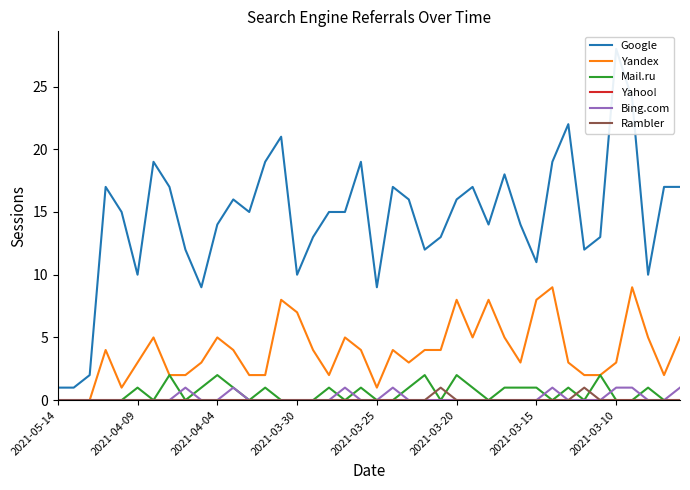

At which label is Rambler closest to 0?

2021-05-14